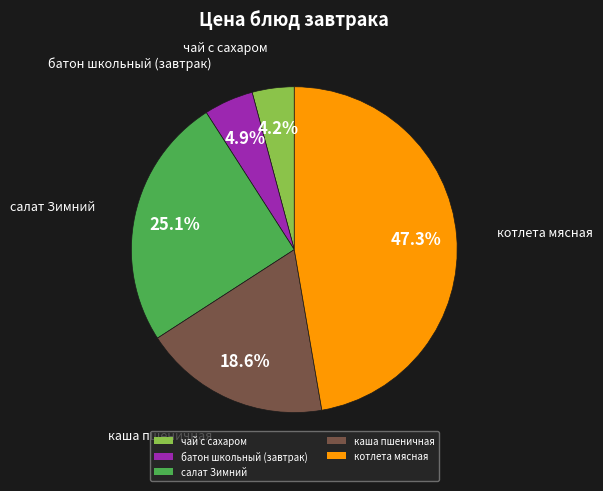

True or false: батон школьный (завтрак) accounts for 5% of the total.

True